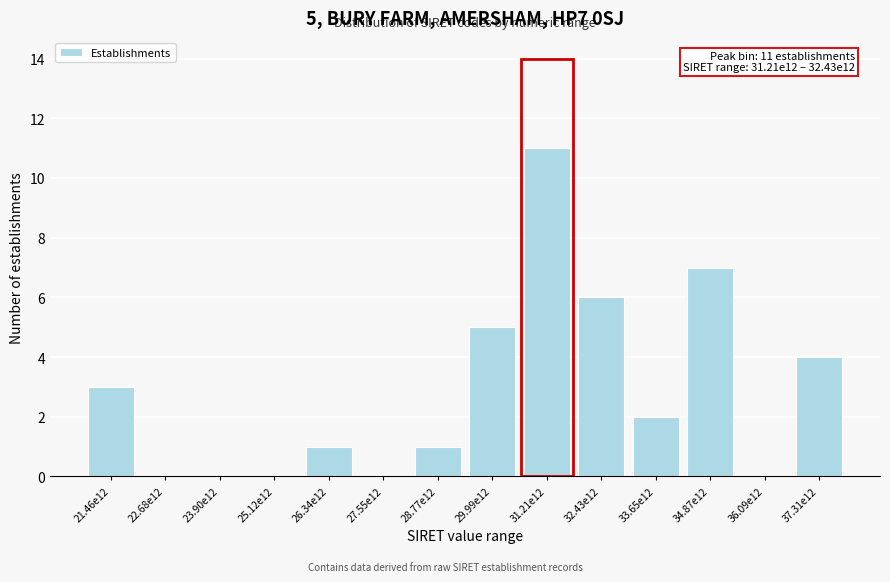

Reading left to right, what are all the values shown in this chart?

21.46e12=3	22.68e12=0	23.90e12=0	25.12e12=0	26.34e12=1	27.55e12=0	28.77e12=1	29.99e12=5	31.21e12=11	32.43e12=6	33.65e12=2	34.87e12=7	36.09e12=0	37.31e12=4